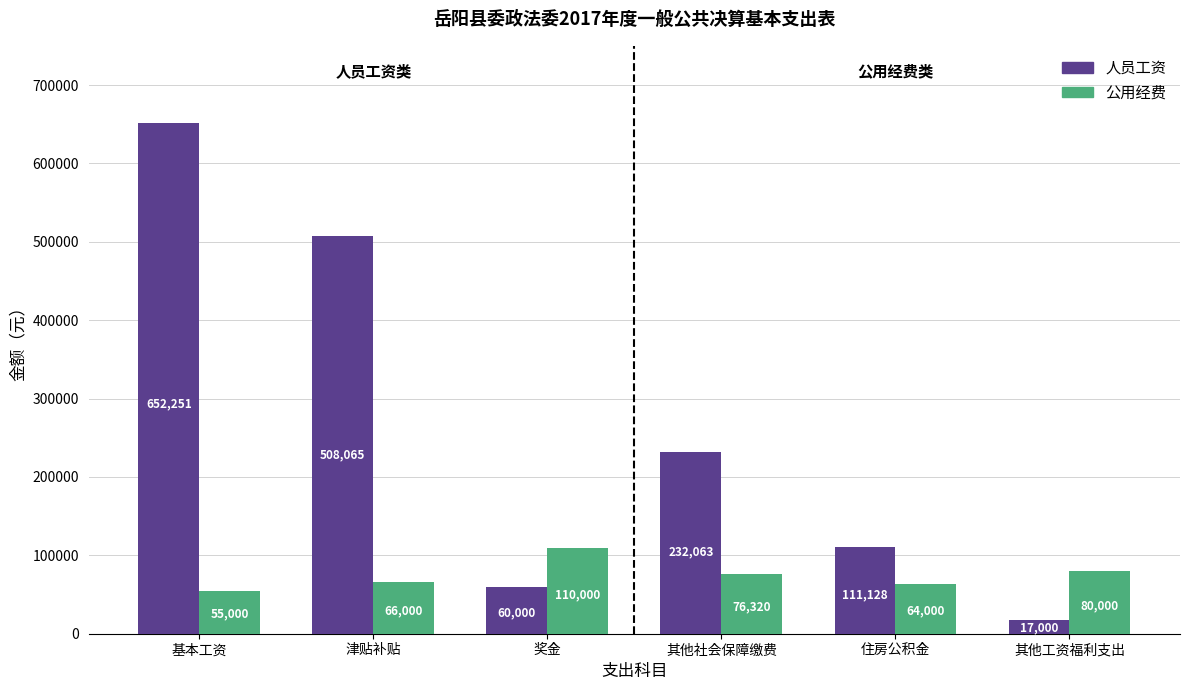

How many series are shown in this chart?

2